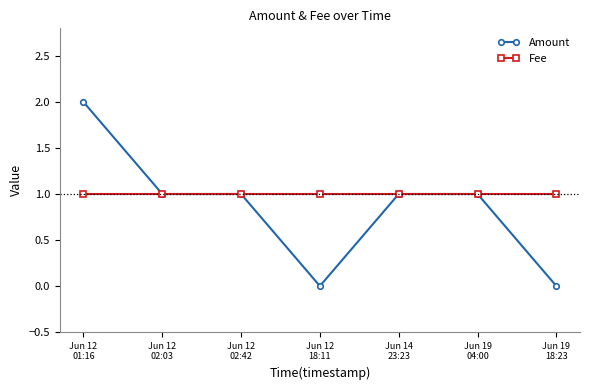

Which series has the largest total across all categories?

Fee